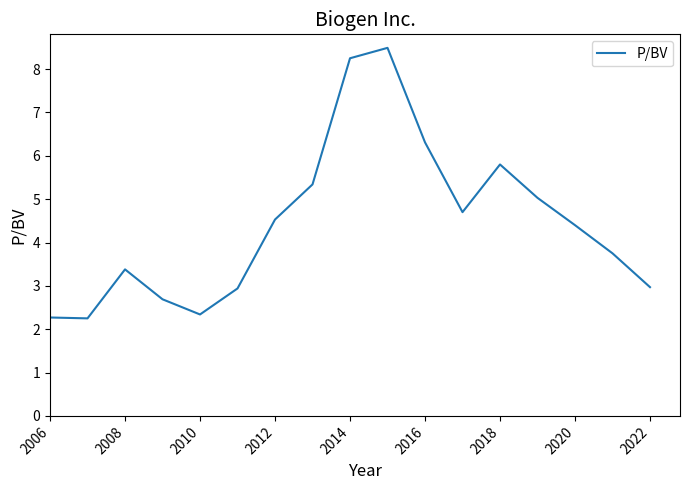

What is the difference between the maximum and minimum values?

6.2